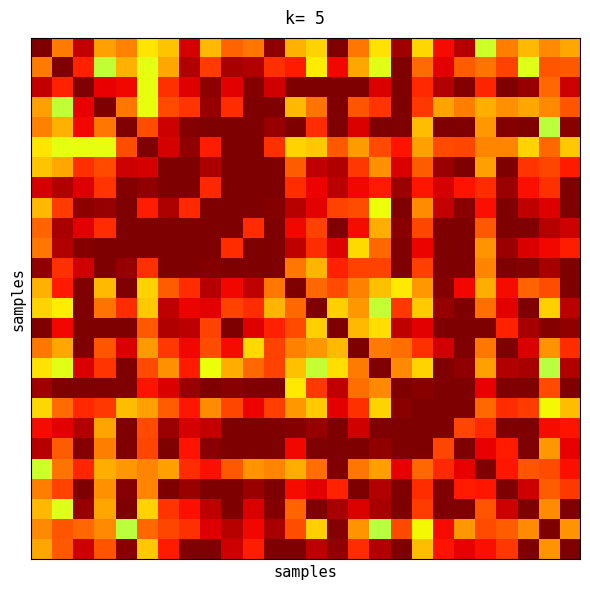

What is the minimum value shown in the chart?

2.3